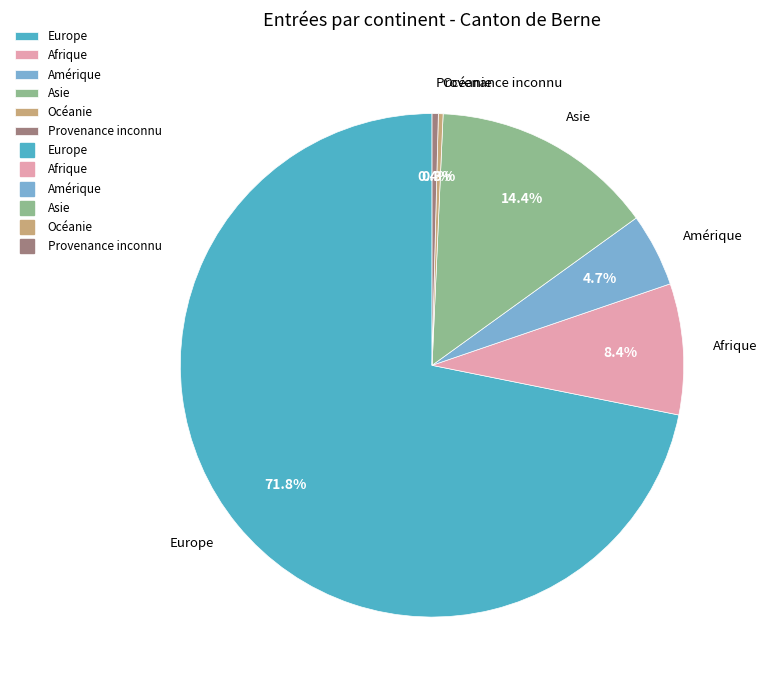

What is the largest slice in the pie chart?

Europe